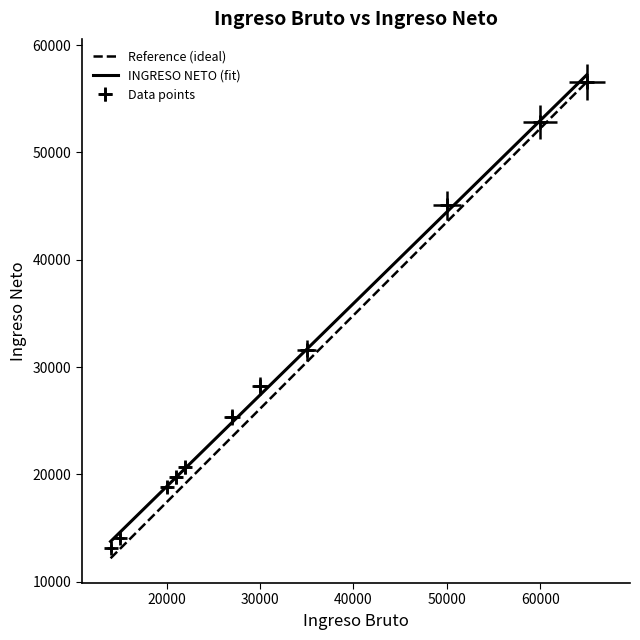

Count the number of data series in this chart.

1